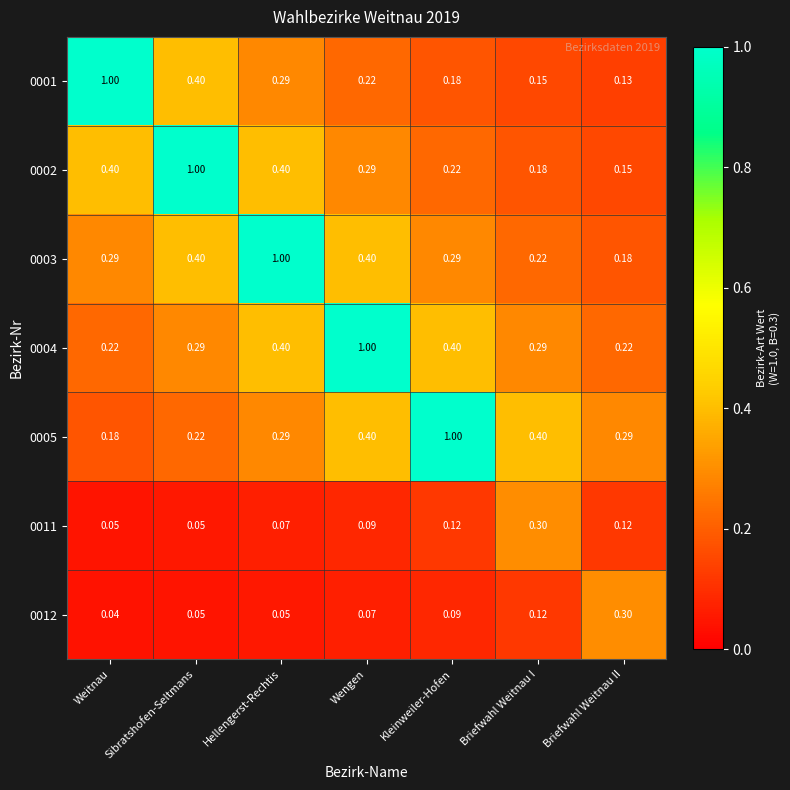

At which label does 0012 reach its minimum?

Weitnau